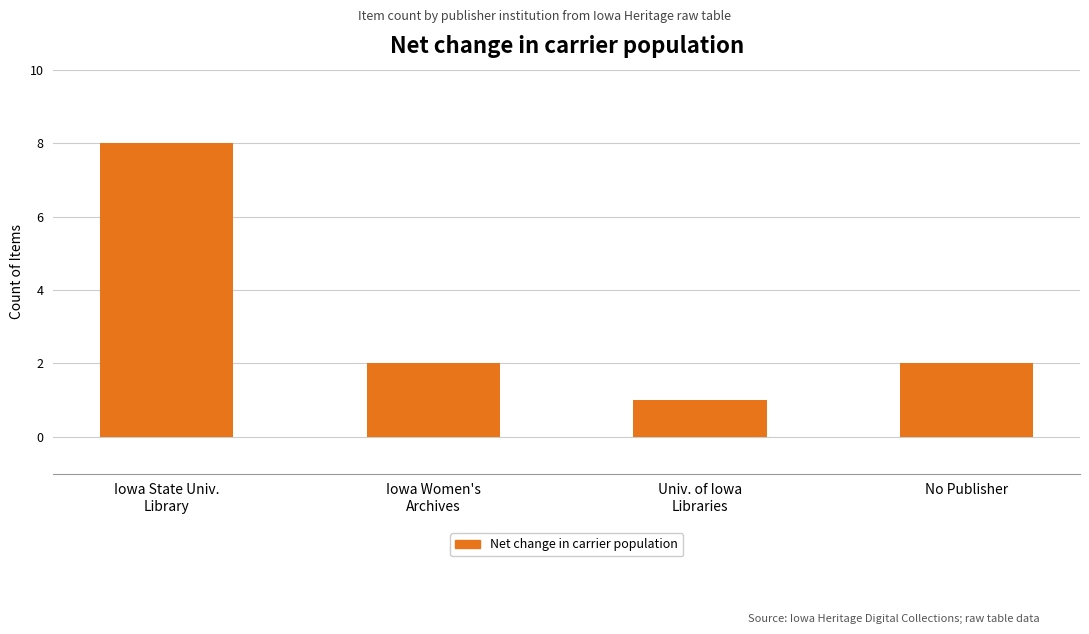

Does the chart contain stacked bars?

No